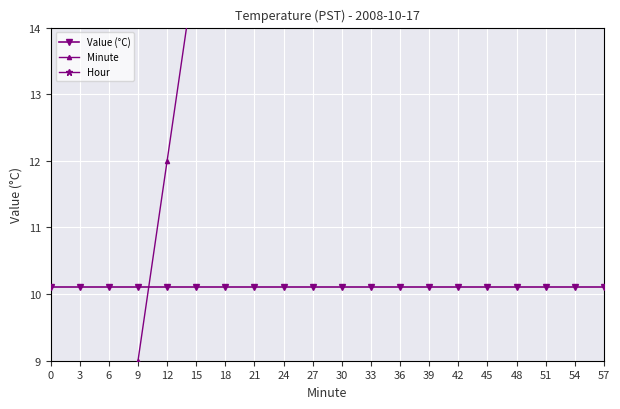

At which category is the sum across all series the highest?

57